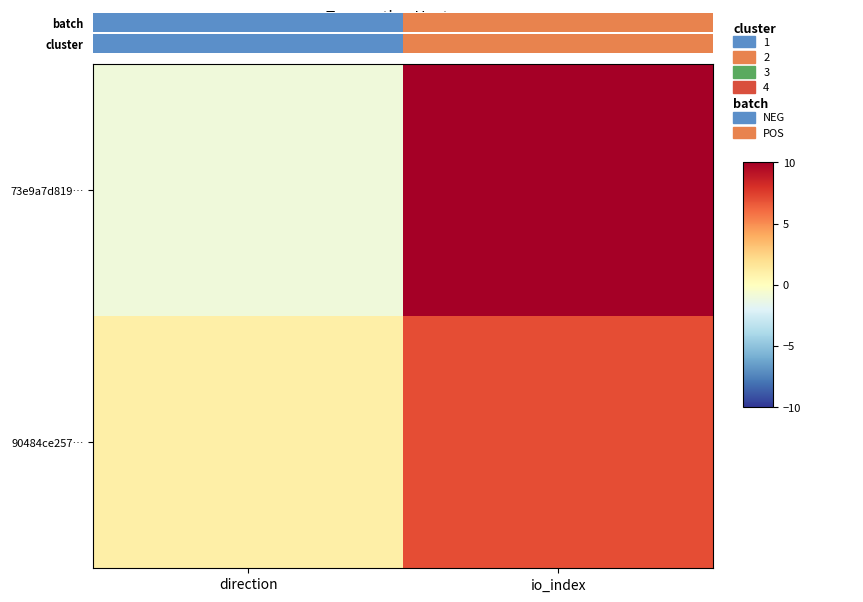

Which has a higher value, direction or io_index?

io_index